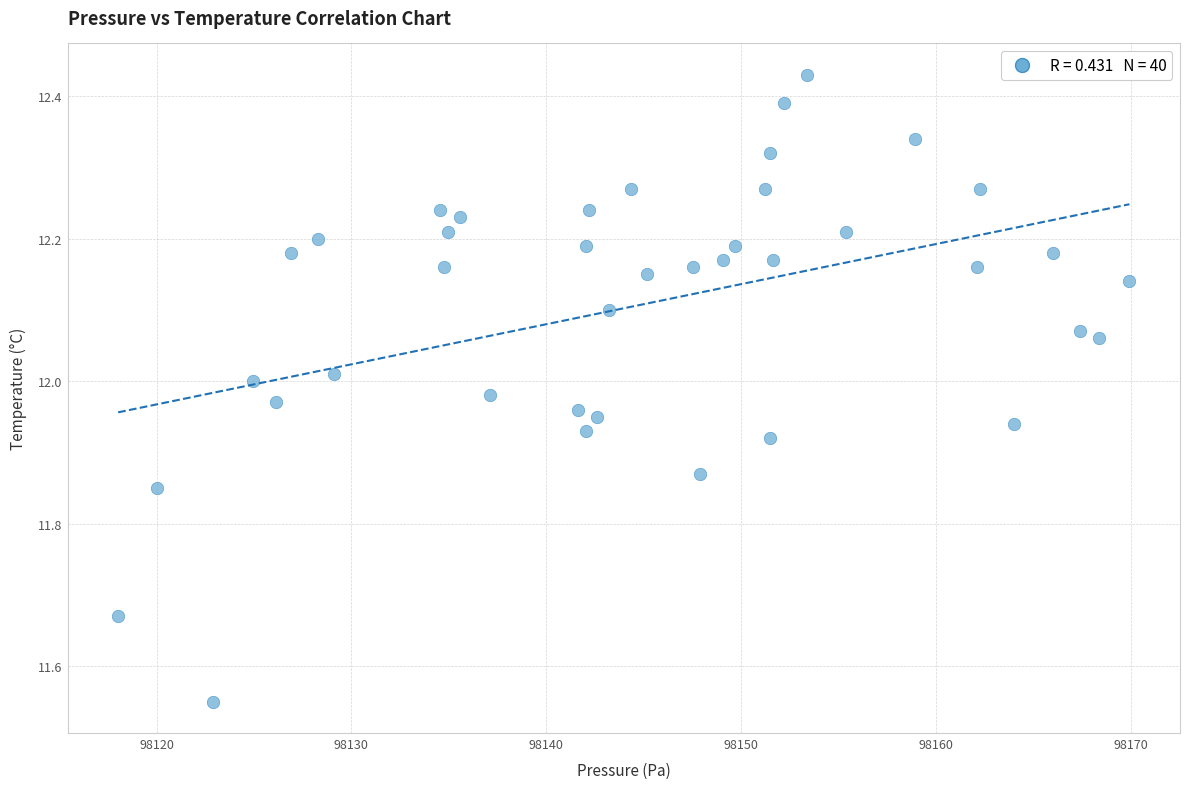

What is the range of X values (max minus min)?

51.9